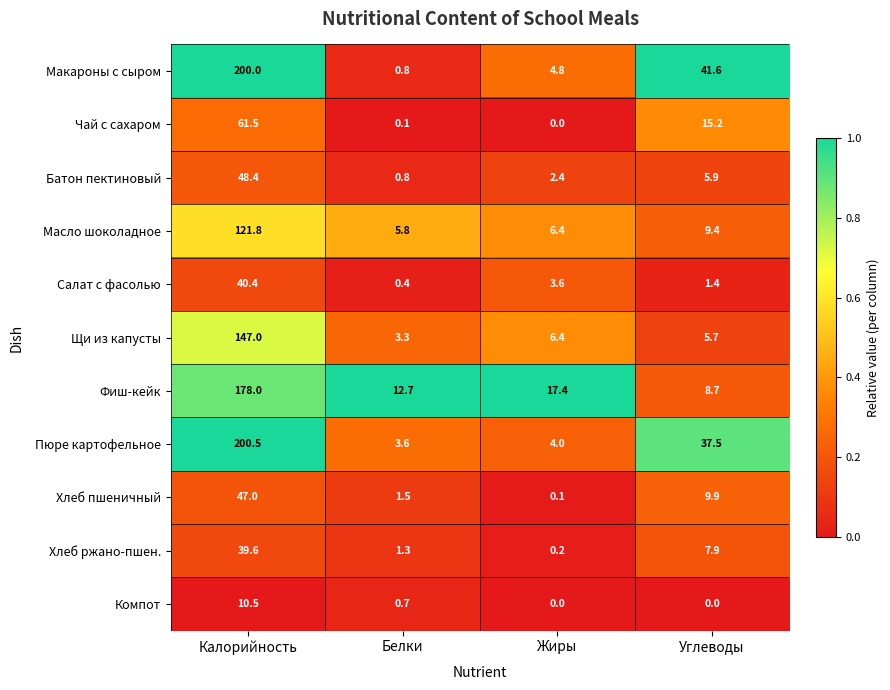

Which series changed the most between Калорийность and Углеводы?

Фиш-кейк